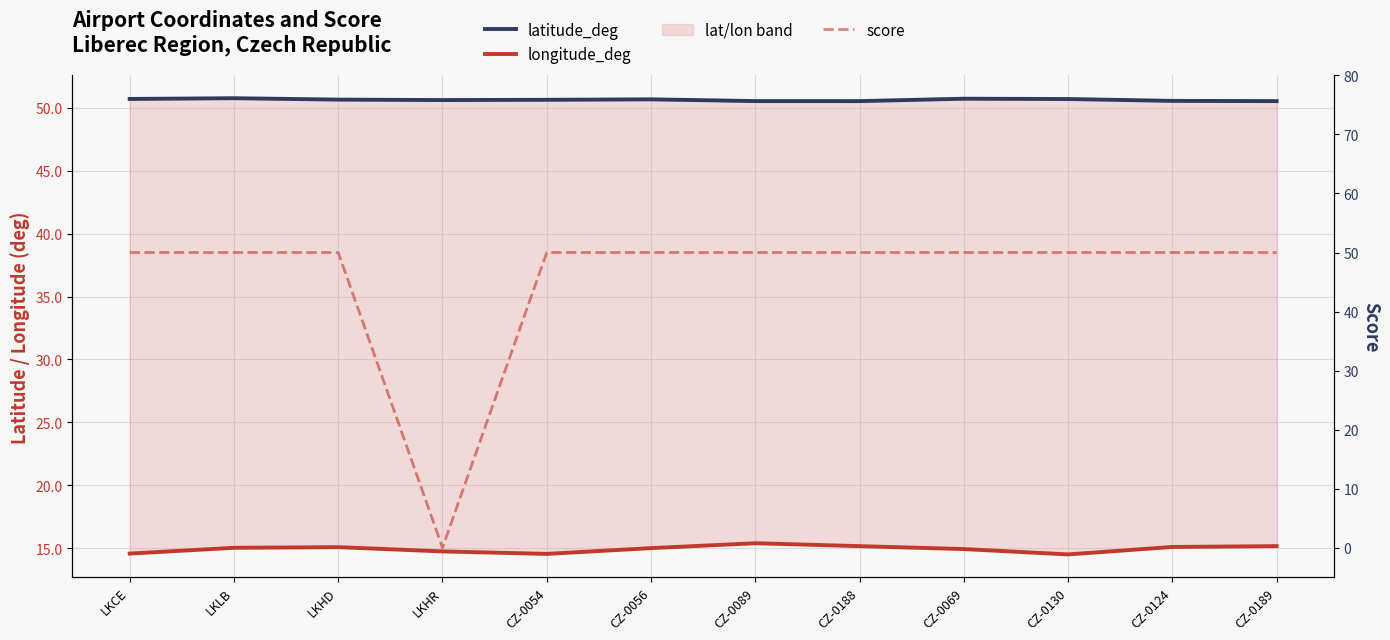

What position from the left is LKHR?

4